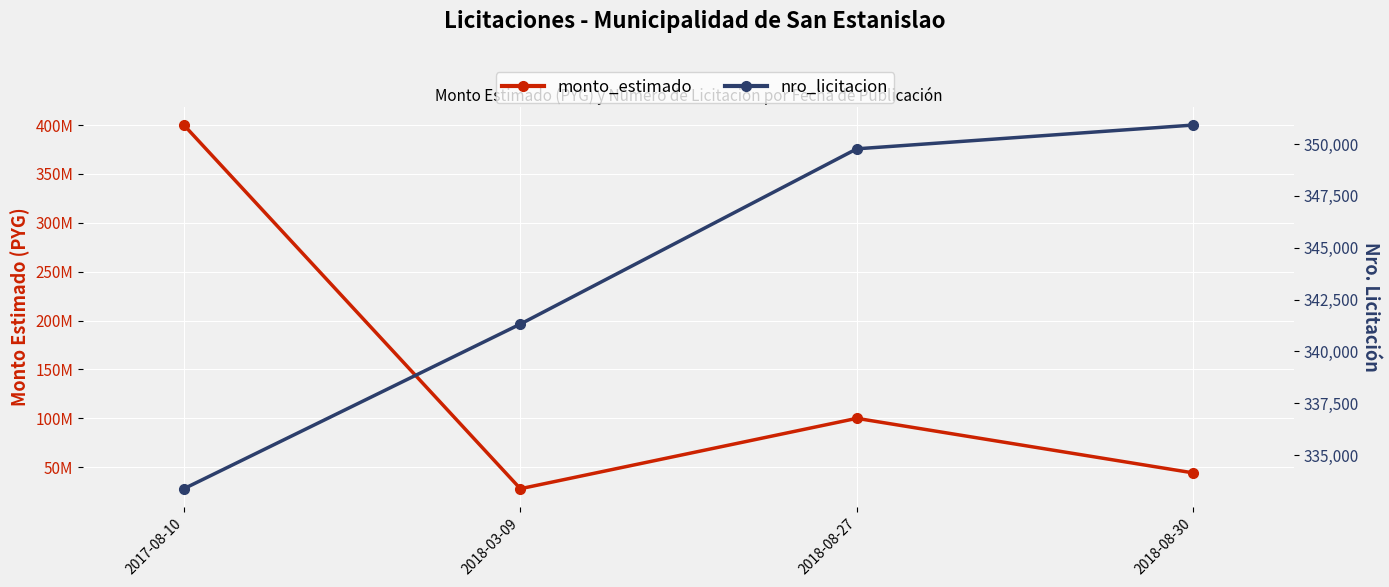

What is the total value across all series at 2018-08-30?

44530914